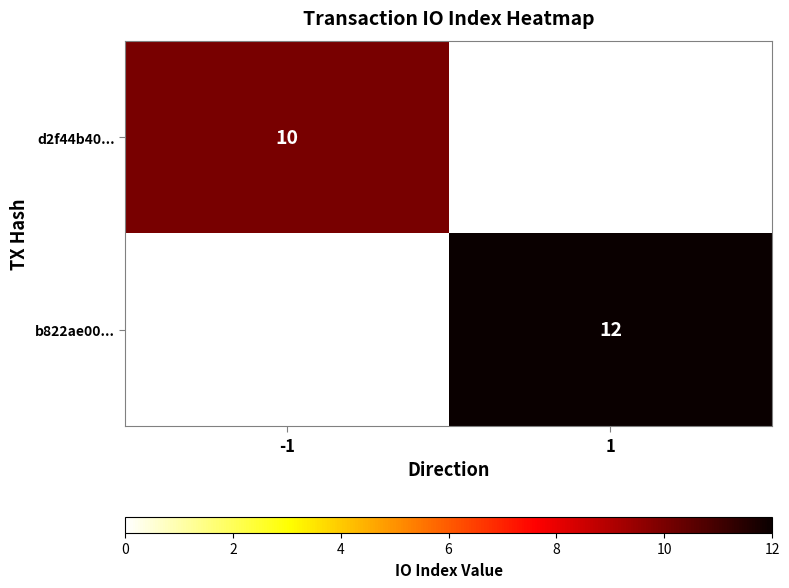

The value of b822ae00... at 1 is 2. True or false?

False